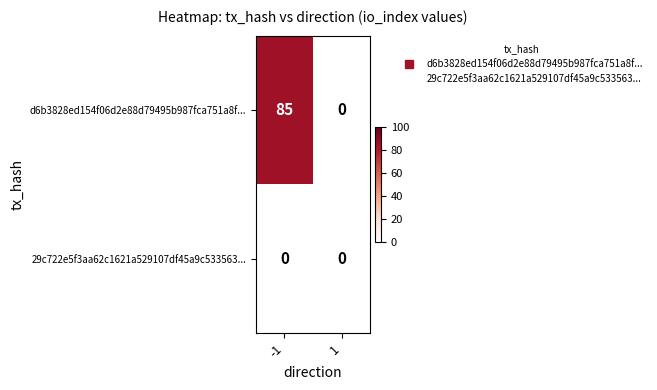

Read the d6b3828ed154f06d2e88d79495b987fca751a8f... value at -1, to the nearest 5.

85